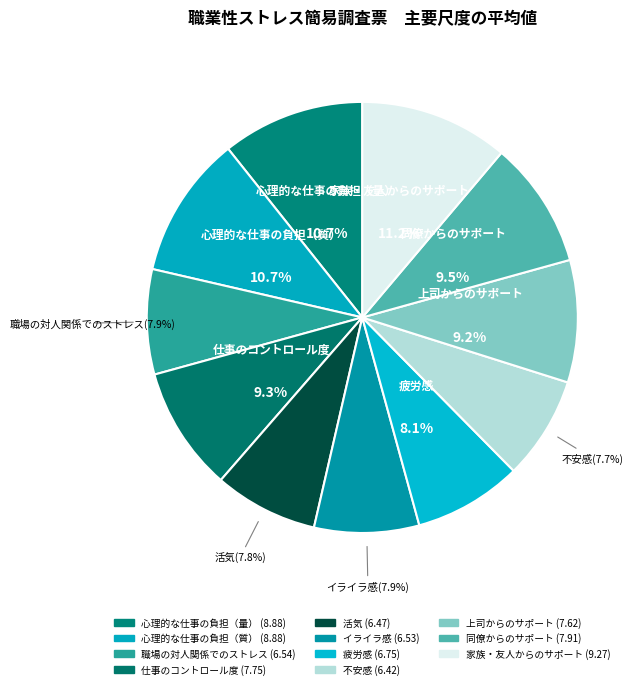

Combined, what portion of the pie is 同僚からのサポート and 仕事のコントロール度?

18.9%